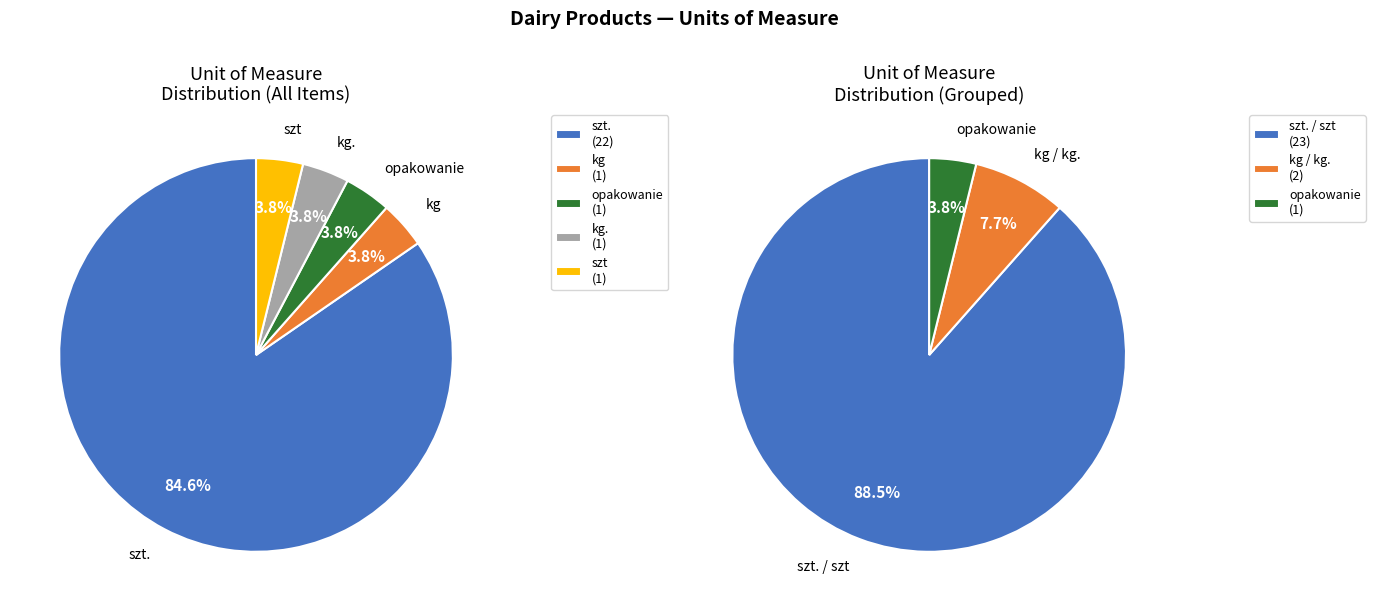

To the nearest percent, what is the difference between the largest and smallest slice percentages?

81%